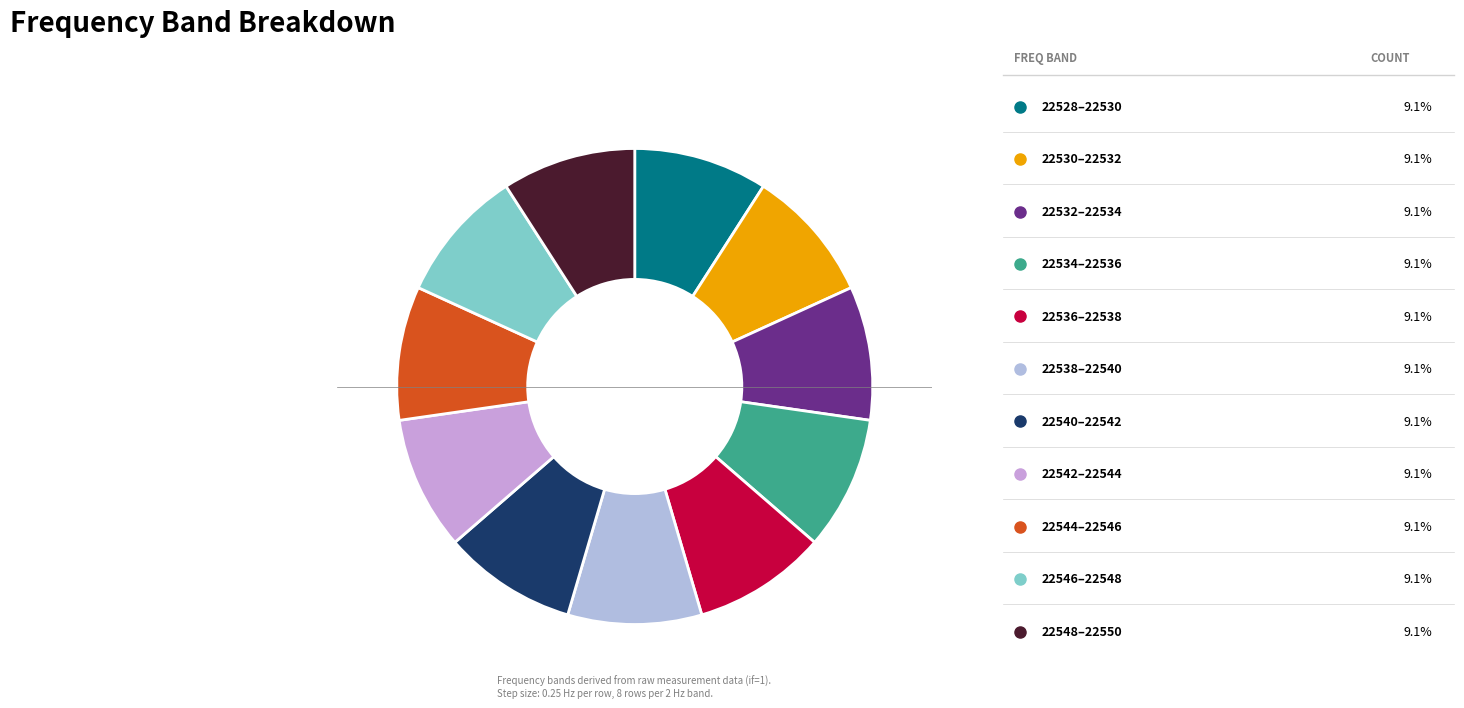

Is there any slice that represents more than half of the pie?

No